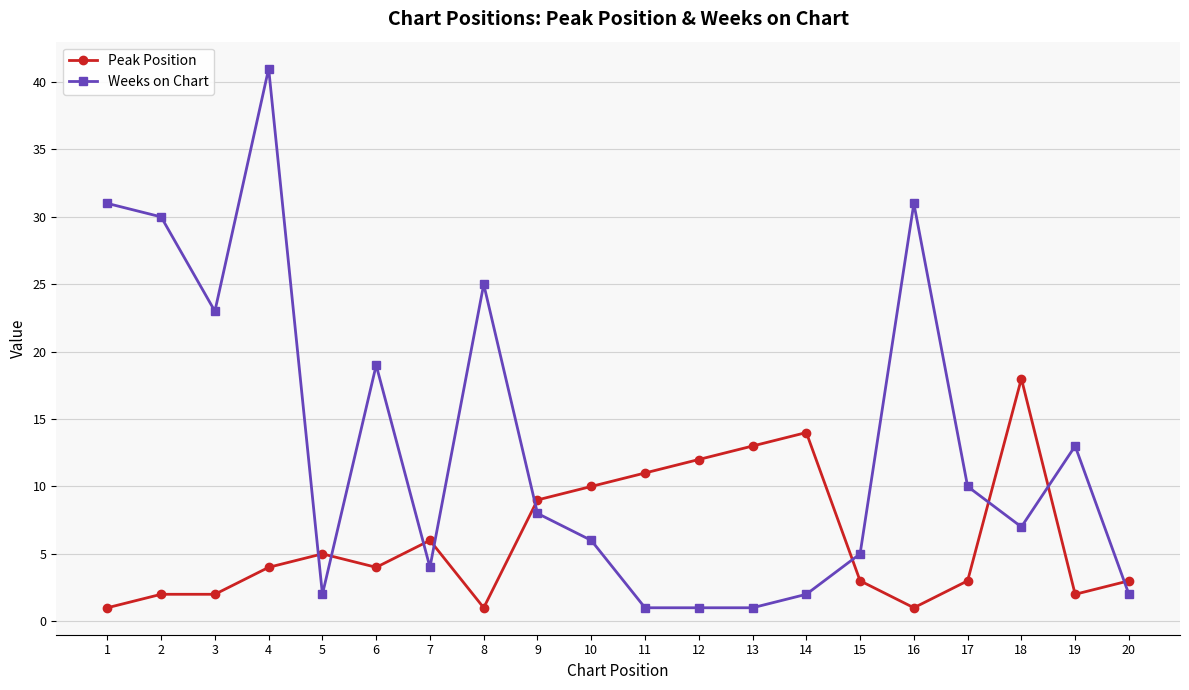

Reading right to left, what are all the values shown in this chart?

Peak Position: 20=3	19=2	18=18	17=3	16=1	15=3	14=14	13=13	12=12	11=11	10=10	9=9	8=1	7=6	6=4	5=5	4=4	3=2	2=2	1=1
Weeks on Chart: 20=2	19=13	18=7	17=10	16=31	15=5	14=2	13=1	12=1	11=1	10=6	9=8	8=25	7=4	6=19	5=2	4=41	3=23	2=30	1=31